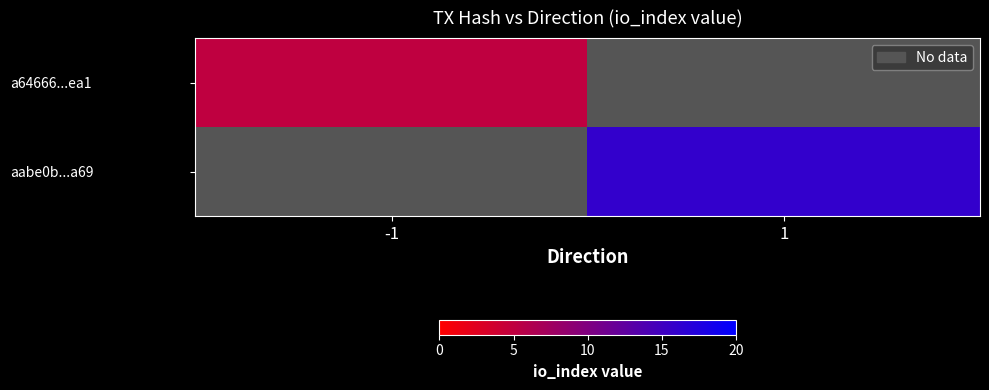

Rank the categories by a64666...ea1 value from lowest to highest.

-1, 1